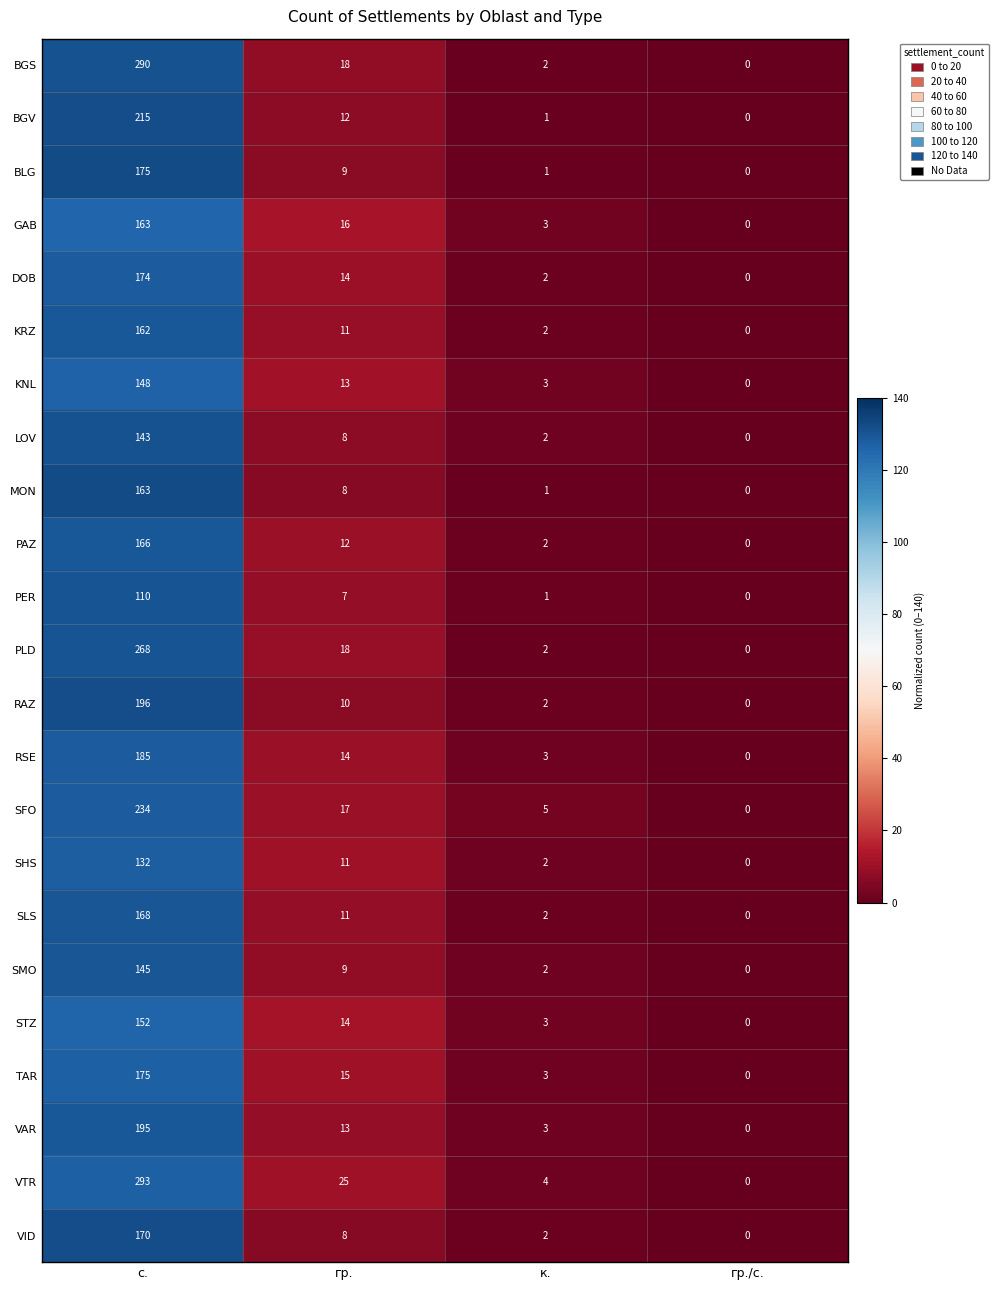

Where does the PLD series first go above 18?

с.